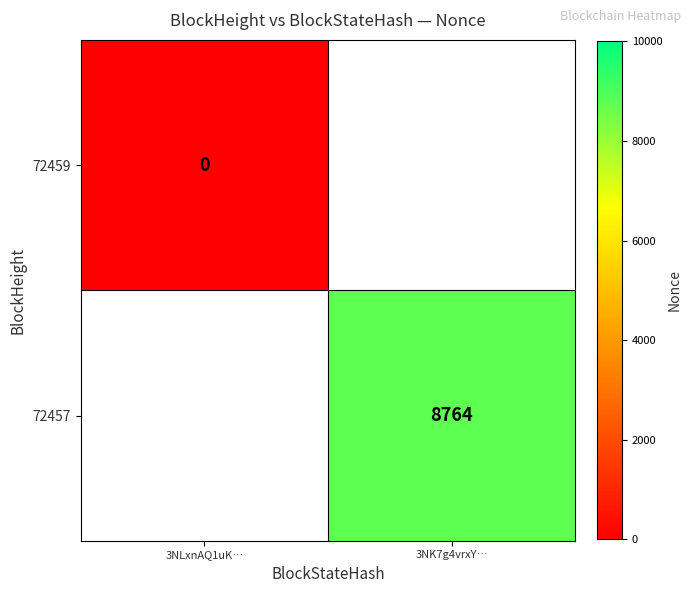

How many data points does each series have?

2